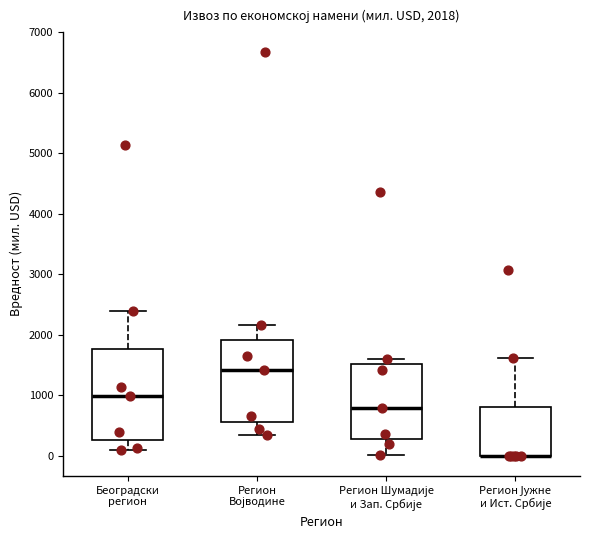

Comparing the boxes themselves (not the whiskers), which one is the tallest?

Београдски регион